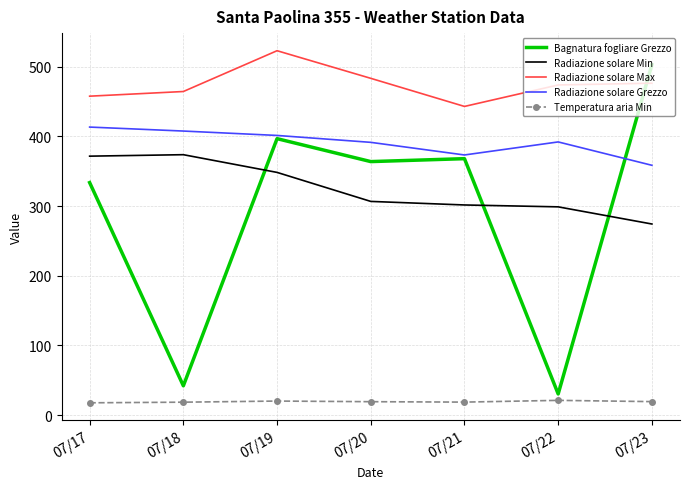

Is the value of Radiazione solare Max at 07/20 greater than the value of Bagnatura fogliare Grezzo at 07/19?

Yes